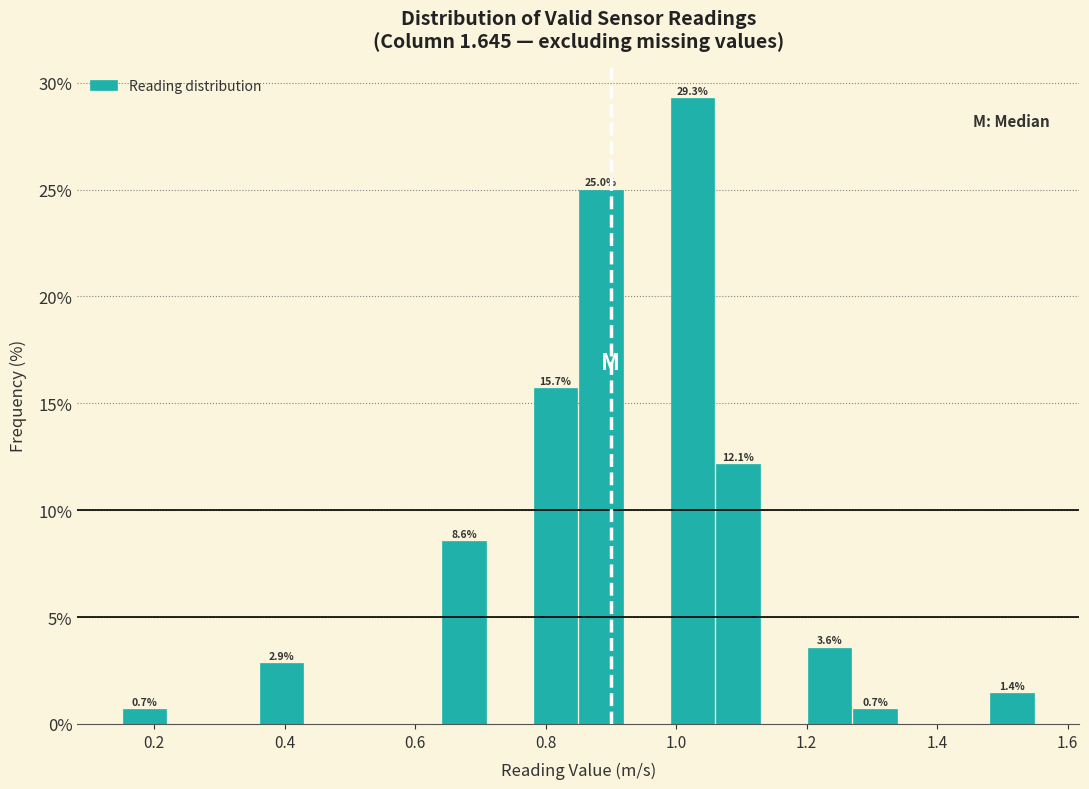

Read against the x-axis, roughly where is the centre of the tallest bar?

1.02